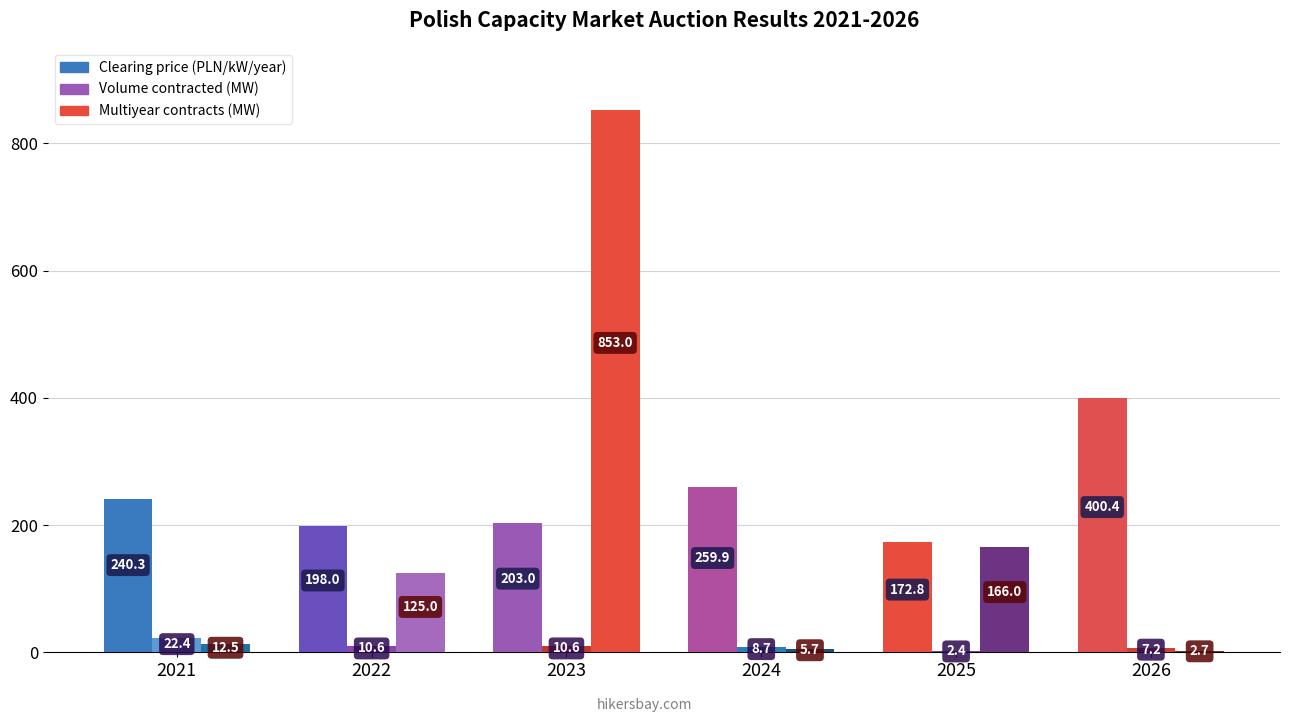

The value of Volume contracted (MW) at 2026 is 7.2. True or false?

True